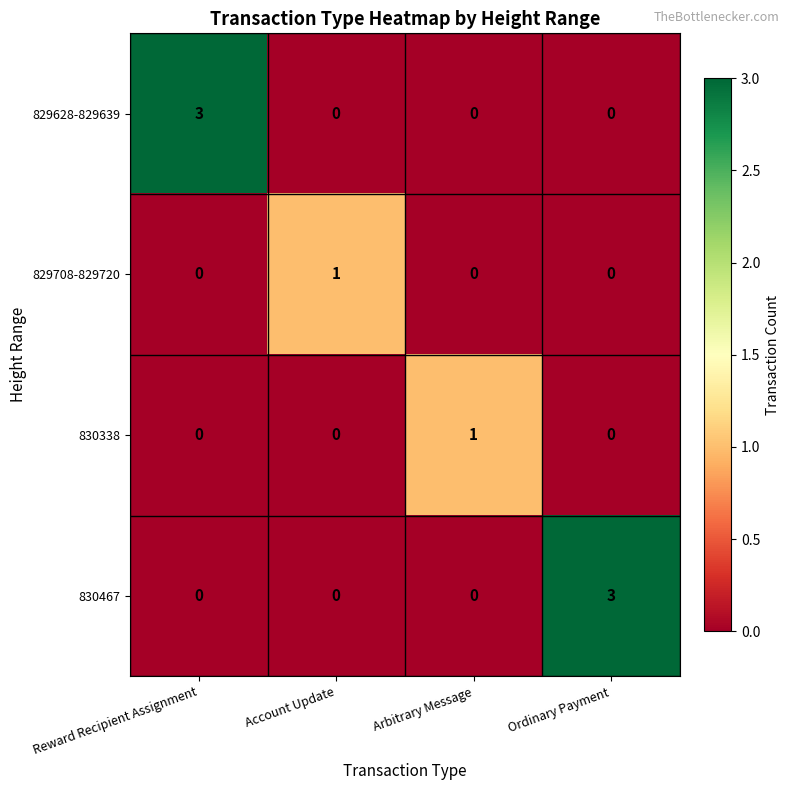

Count the 830467 values in the range 0 to 3.

4